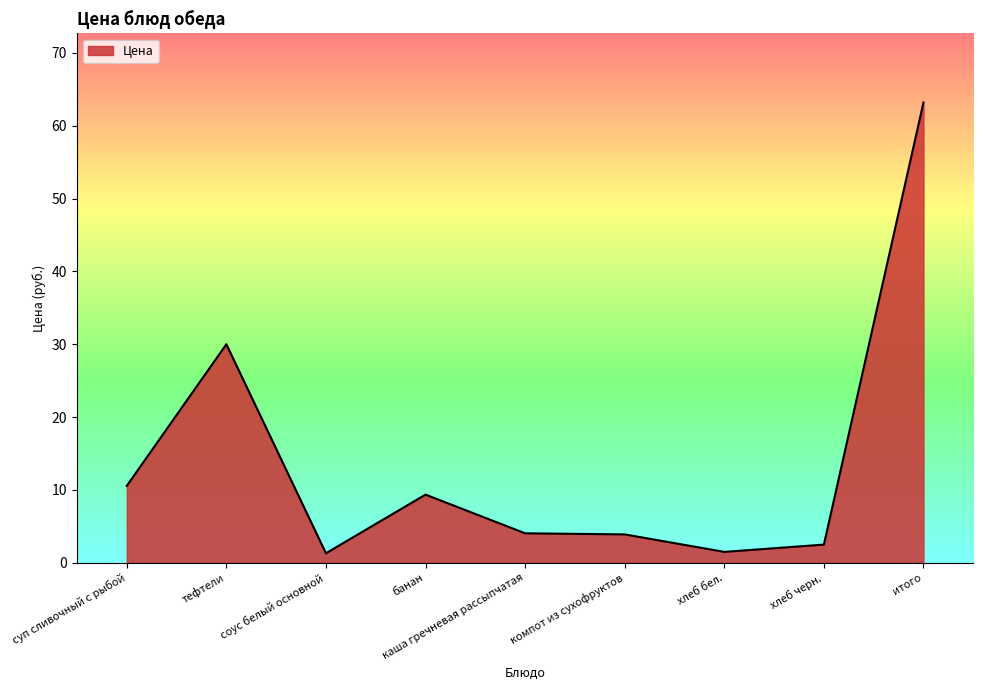

What is the ratio of the value at хлеб бел. to the value at каша гречневая рассыпчатая?

0.4